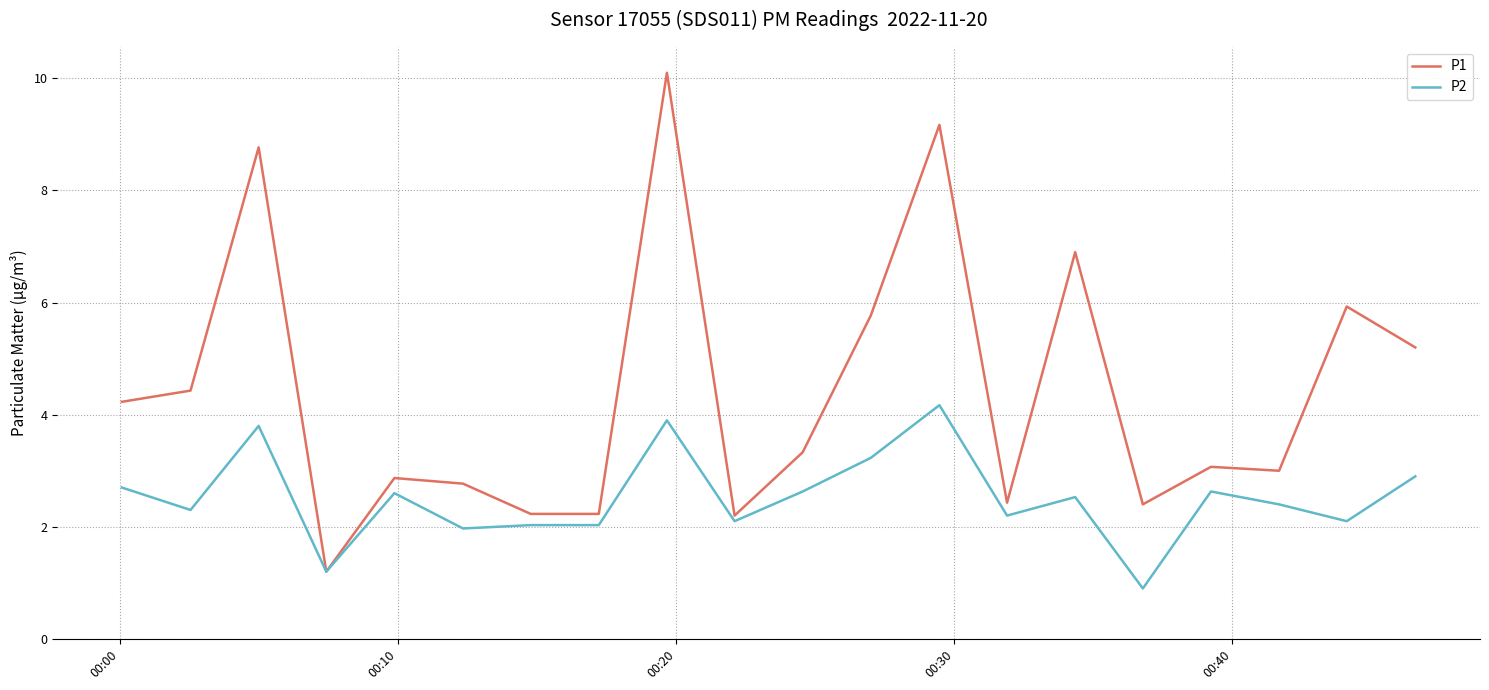

What is the smallest value displayed?

0.9